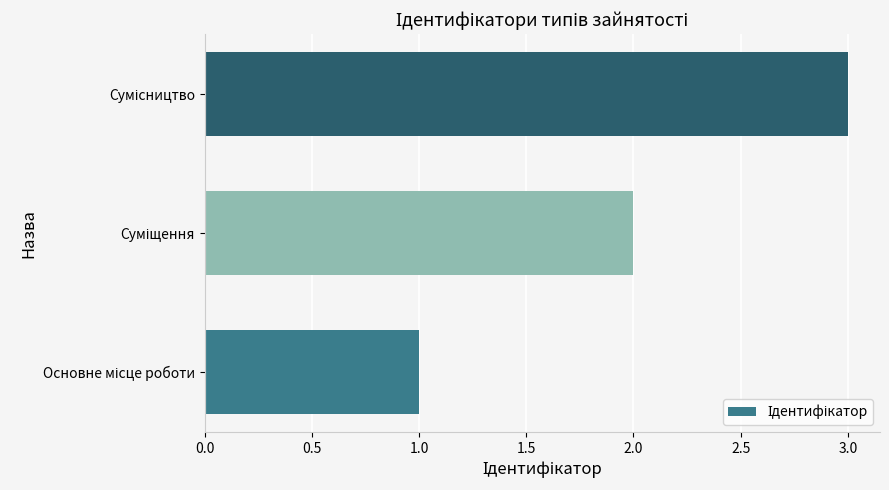

How many values are below 2?

1